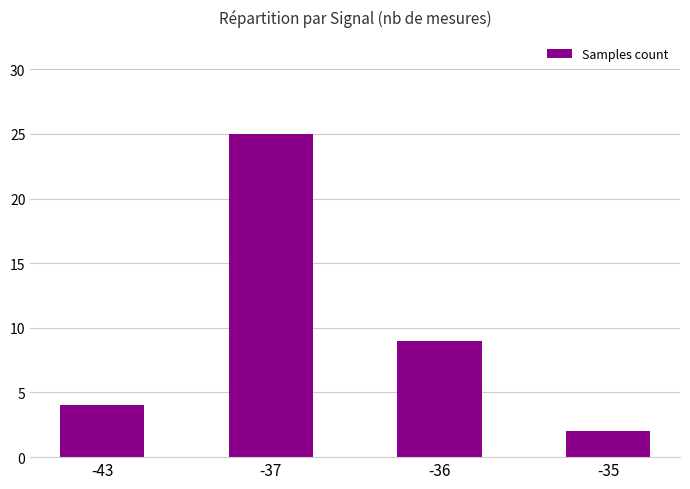

Which category has the highest value across all series?

-37